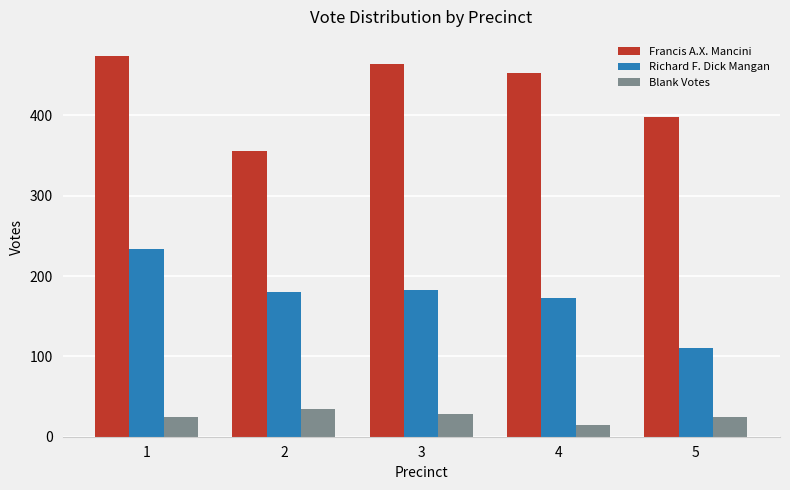

Rank the categories by Francis A.X. Mancini value from lowest to highest.

2, 5, 4, 3, 1